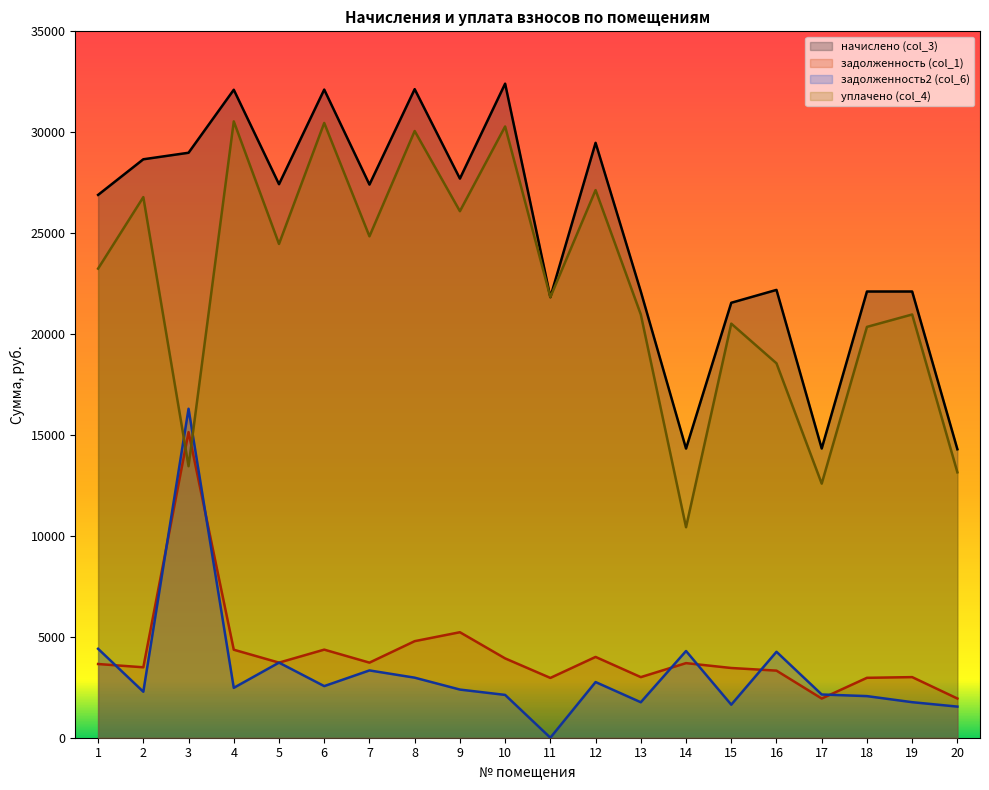

Rank the series by their maximum value, from highest to lowest.

начислено (col_3), уплачено (col_4), задолженность2 (col_6), задолженность (col_1)